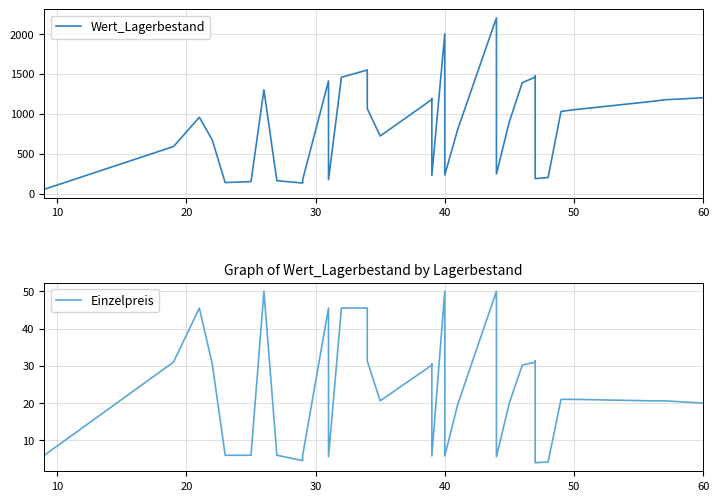

Which series has the largest range (max minus min)?

Wert_Lagerbestand